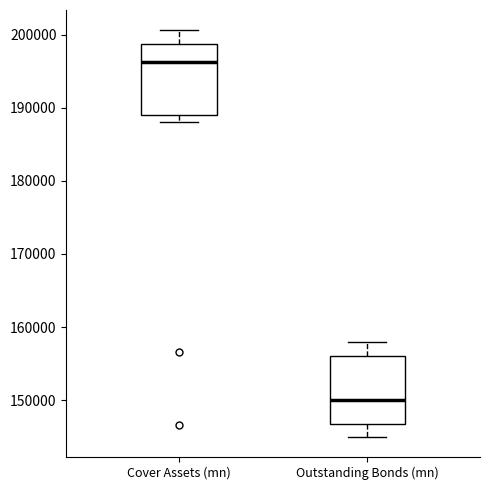

Reading left to right, read every box against the y-axis: the position of its median line, the range the box covers, and the ends of its whiskers. The values are not printed on the chart, so give them approximately, as read against the axis.

Cover Assets (mn): median 196000, box 189000 to 199000, whiskers 188000 to 201000
Outstanding Bonds (mn): median 150000, box 147000 to 156000, whiskers 145000 to 158000